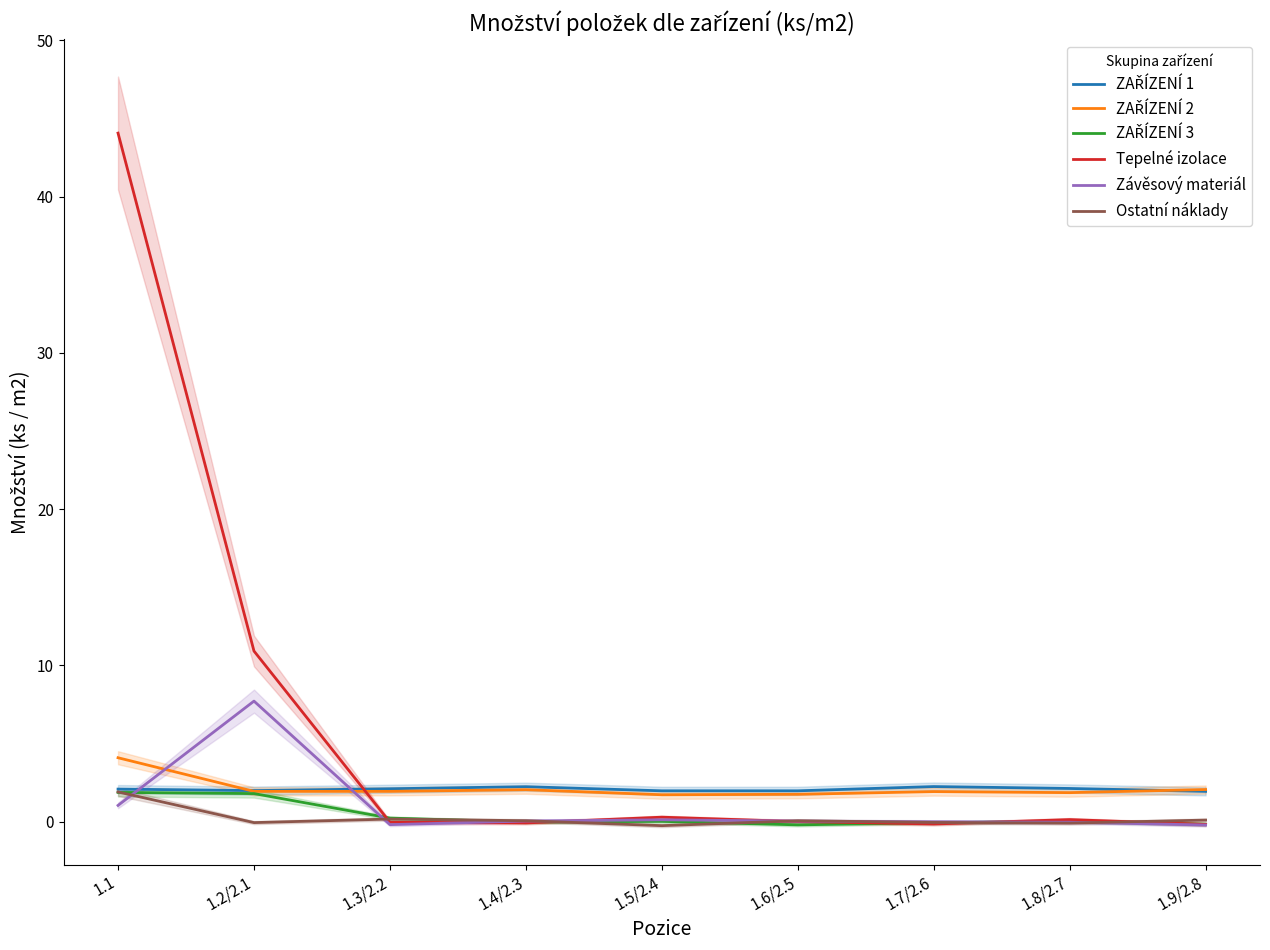

How many times do Tepelné izolace and Ostatní náklady cross each other?

5